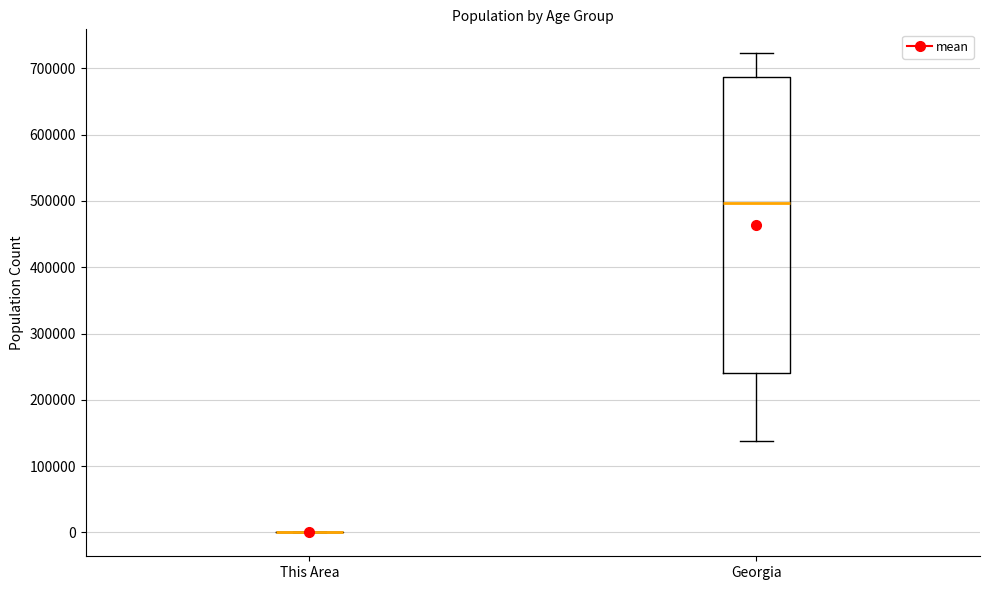

Reading left to right, transcribe this box plot: for each box, give where its median line is, the range the box spans, and where its two whiskers end, as read against the y-axis. The values are not printed on the chart, so give them approximately, as read against the axis.

This Area: box collapsed to a line at 0, whiskers 0 to 0
Georgia: median 500000, box 240000 to 690000, whiskers 140000 to 720000